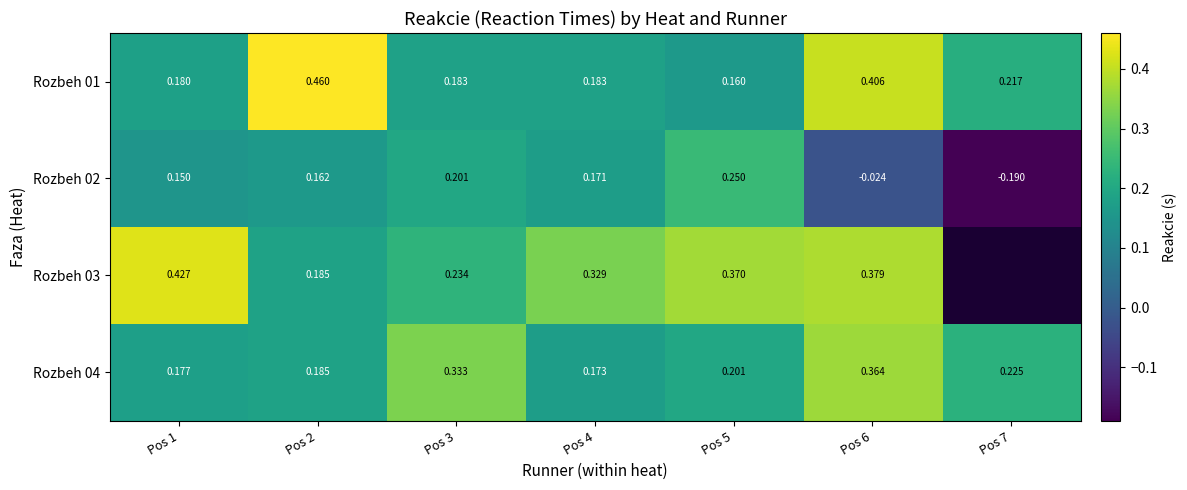

Is the value of Rozbeh 02 at Pos 3 greater than the value of Rozbeh 01 at Pos 1?

Yes